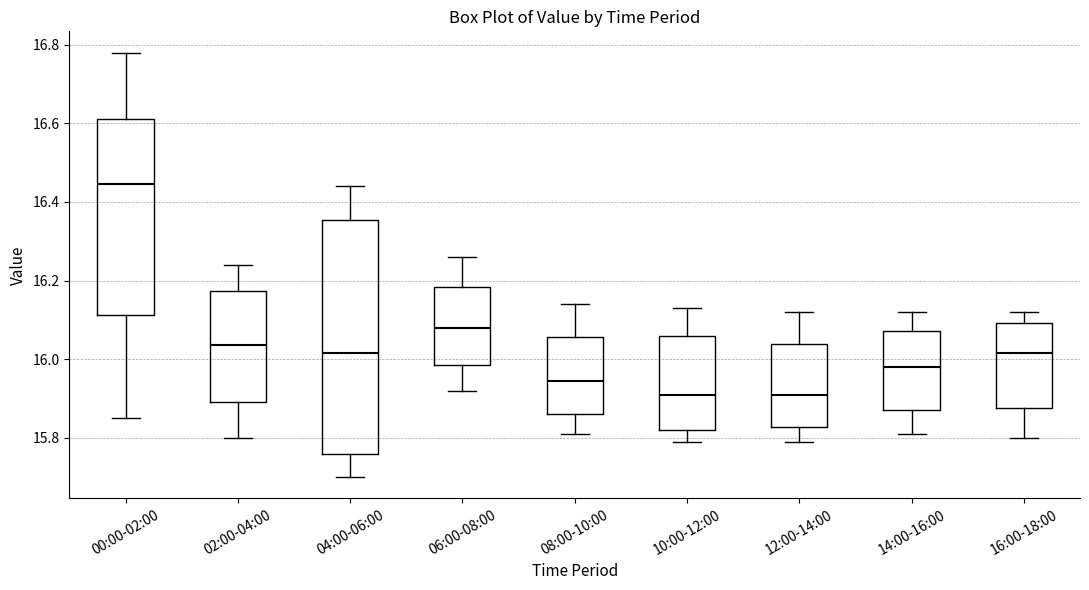

Reading left to right, transcribe this box plot: for each box, give where its median line is, the range the box spans, and where its two whiskers end, as read against the y-axis. The values are not printed on the chart, so give them approximately, as read against the axis.

00:00-02:00: median 16.44, box 16.12 to 16.62, whiskers 15.86 to 16.78
02:00-04:00: median 16.04, box 15.90 to 16.18, whiskers 15.80 to 16.24
04:00-06:00: median 16.02, box 15.76 to 16.36, whiskers 15.70 to 16.44
06:00-08:00: median 16.08, box 15.98 to 16.18, whiskers 15.92 to 16.26
08:00-10:00: median 15.94, box 15.86 to 16.06, whiskers 15.82 to 16.14
10:00-12:00: median 15.92, box 15.82 to 16.06, whiskers 15.80 to 16.14
12:00-14:00: median 15.92, box 15.82 to 16.04, whiskers 15.80 to 16.12
14:00-16:00: median 15.98, box 15.88 to 16.08, whiskers 15.82 to 16.12
16:00-18:00: median 16.02, box 15.88 to 16.10, whiskers 15.80 to 16.12